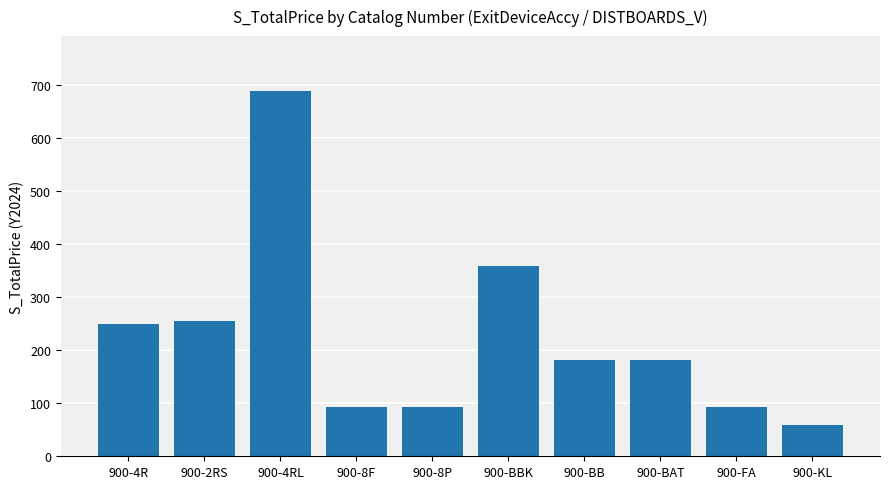

What is the difference between the values at 900-8F and 900-4R?

158